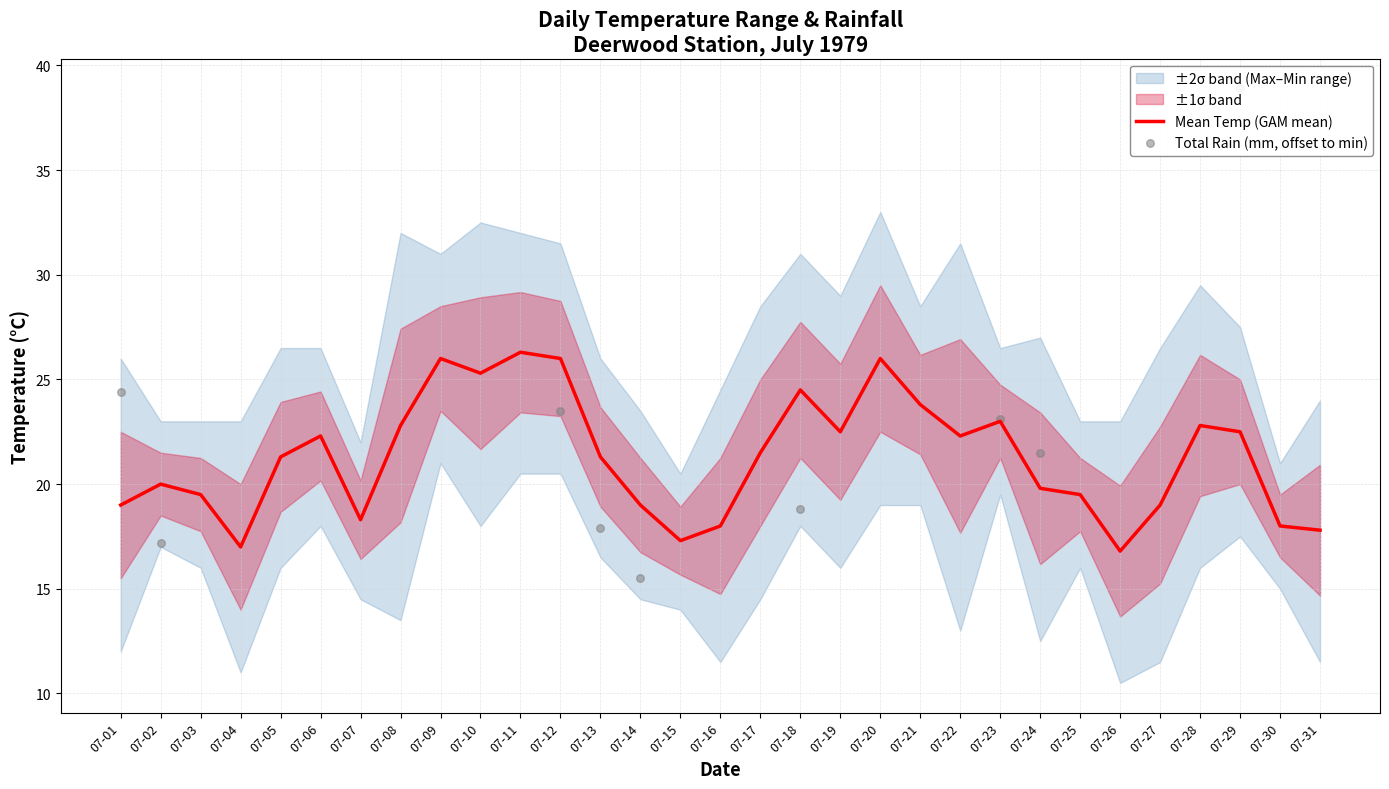

At how many categories does at least one series exceed 8?

31